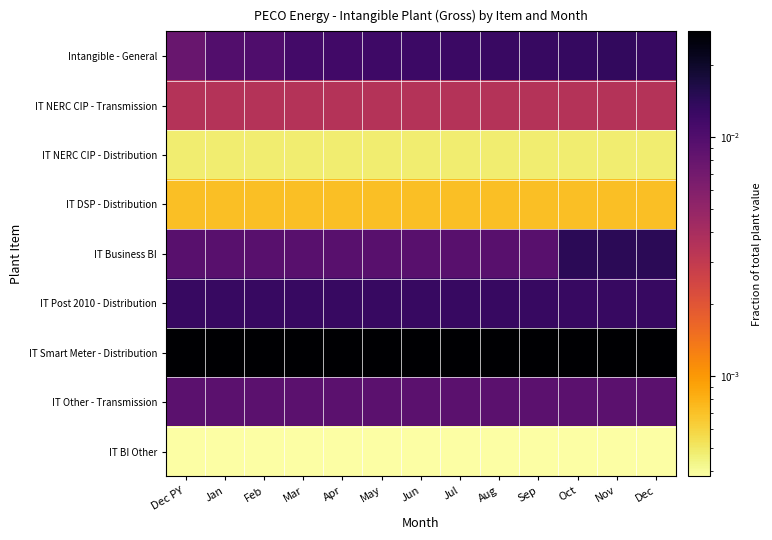

How many distinct data groups are displayed?

9